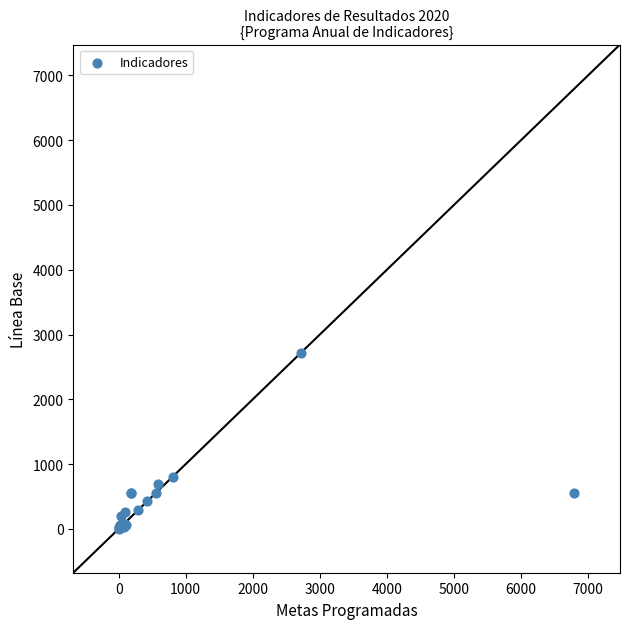

What Y value in the scatter plot is closest to 1358?

807